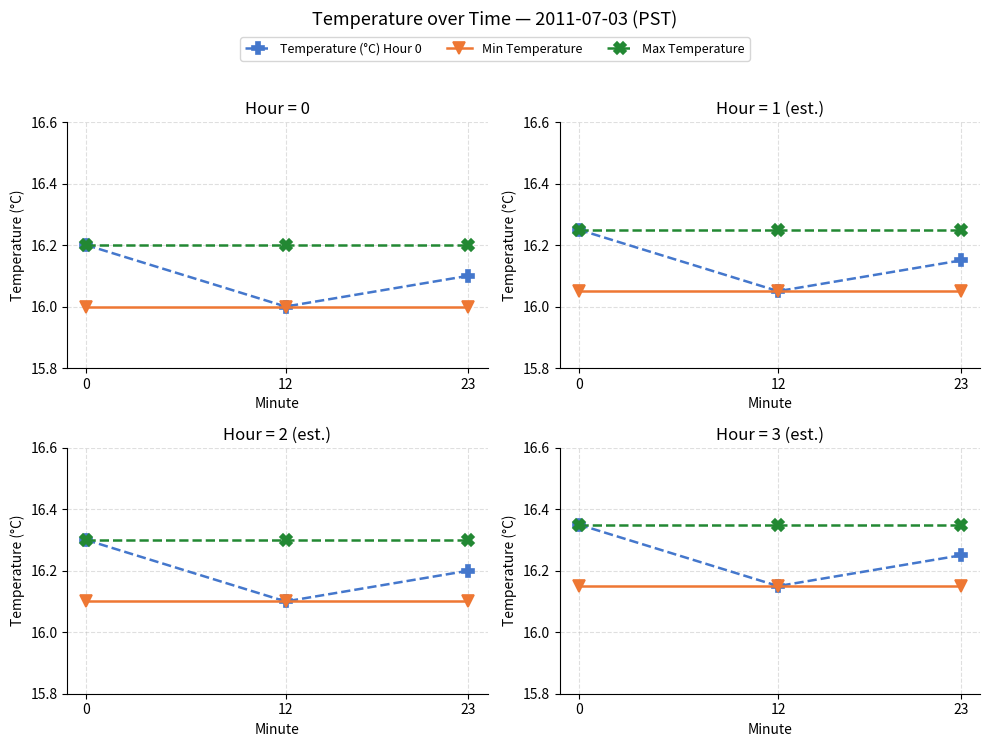

What are all the series names shown in the legend?

Temperature (°C) Hour 0, Min Temperature, Max Temperature